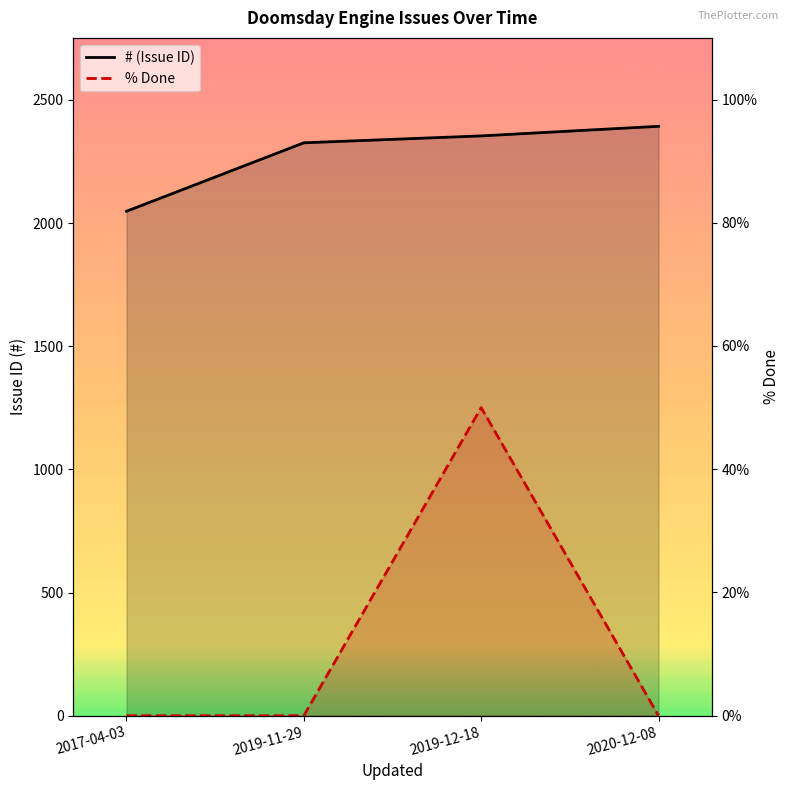

Which series has the widest spread of values?

# (Issue ID)